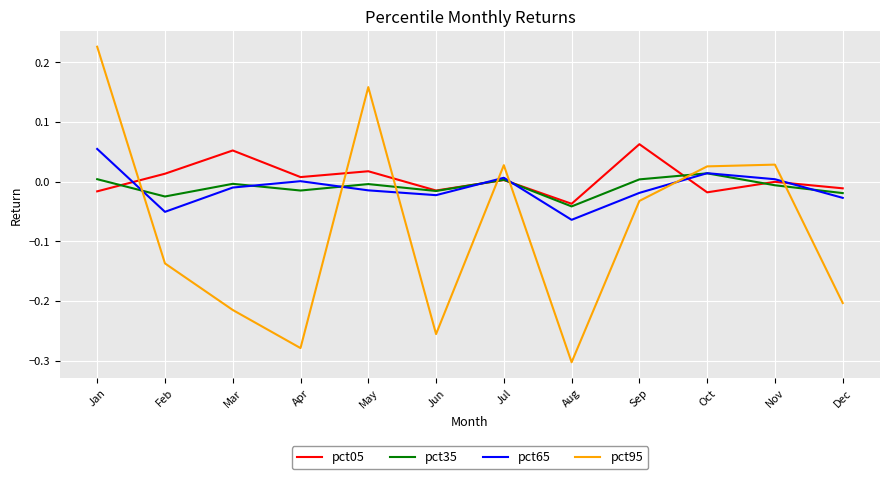

At which category does the chart reach its peak across all series?

Jan